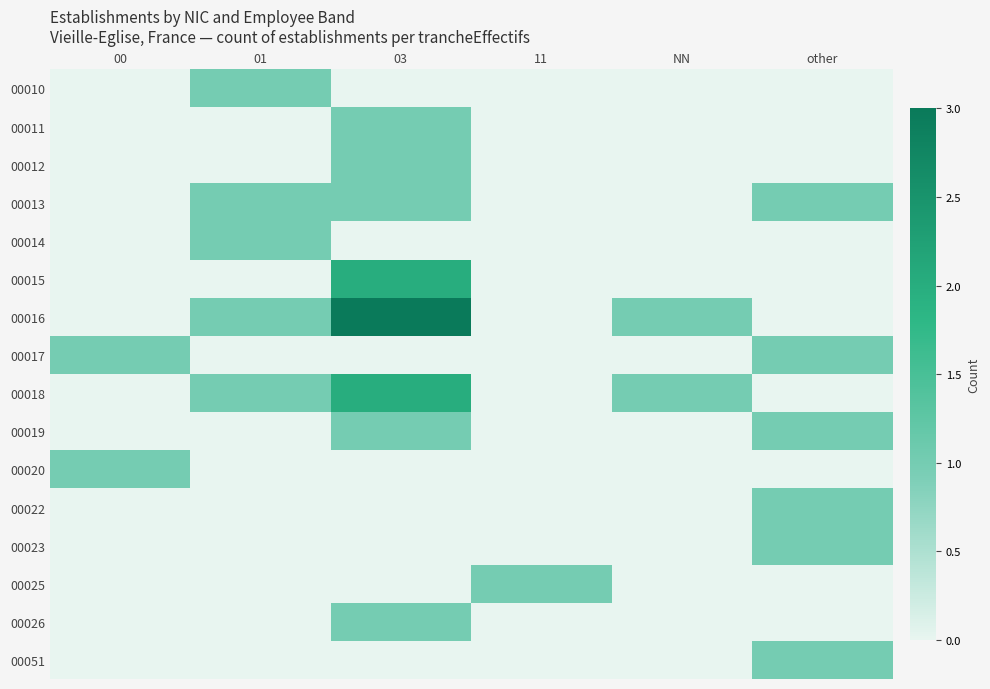

Which series has the largest total across all categories?

00016